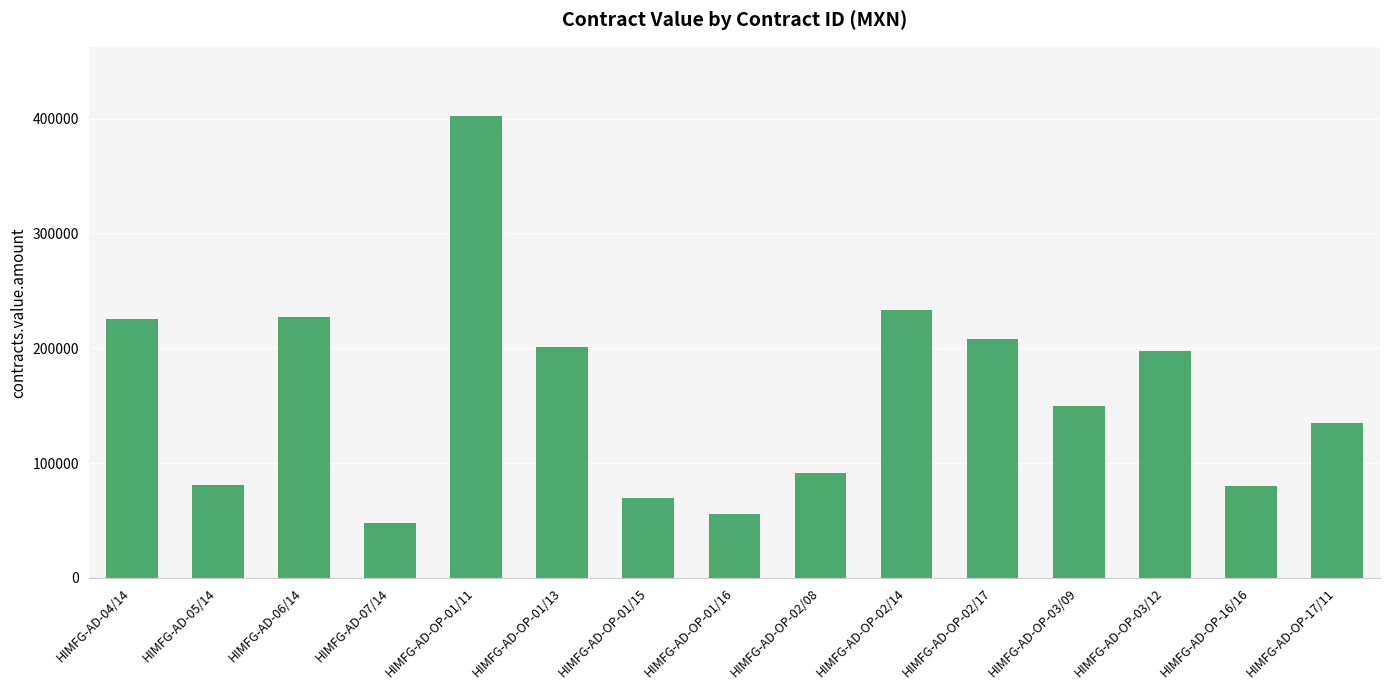

What is the value of the 14th bar from the left?

79577.2